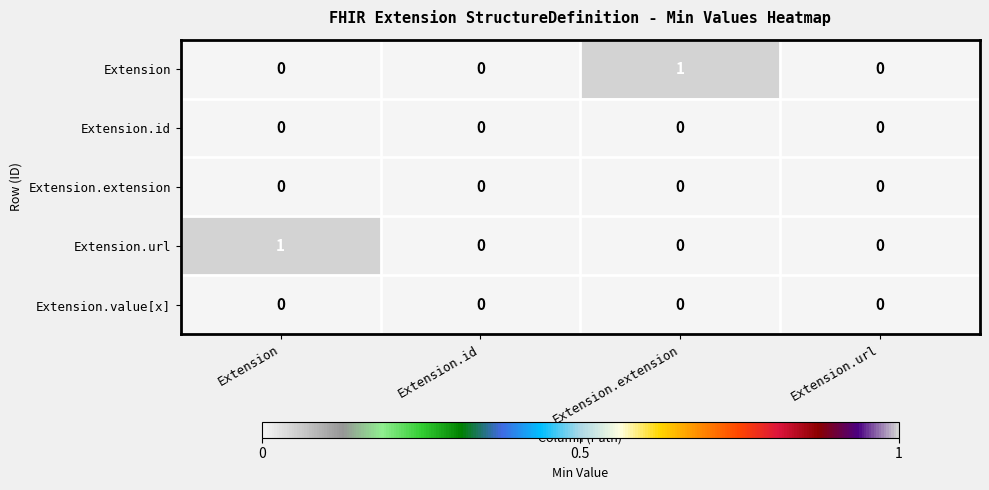

Reading left to right, extract all data points from this chart.

Extension: Extension=0	Extension.id=0	Extension.extension=1	Extension.url=0
Extension.id: Extension=0	Extension.id=0	Extension.extension=0	Extension.url=0
Extension.extension: Extension=0	Extension.id=0	Extension.extension=0	Extension.url=0
Extension.url: Extension=1	Extension.id=0	Extension.extension=0	Extension.url=0
Extension.value[x]: Extension=0	Extension.id=0	Extension.extension=0	Extension.url=0